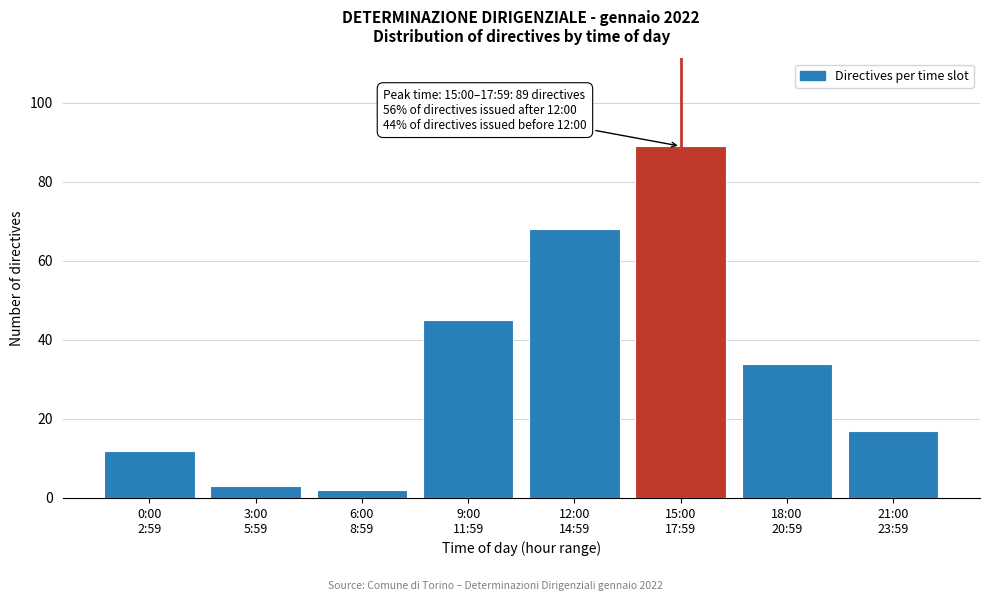

Reading left to right, extract all data points from this chart.

12	3	2	45	68	89	34	17